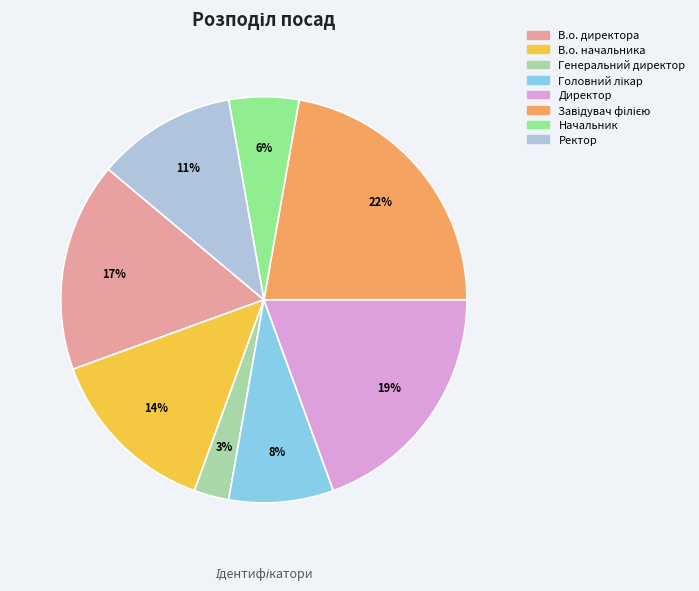

To the nearest percent, what percentage of the pie is Ректор?

11%